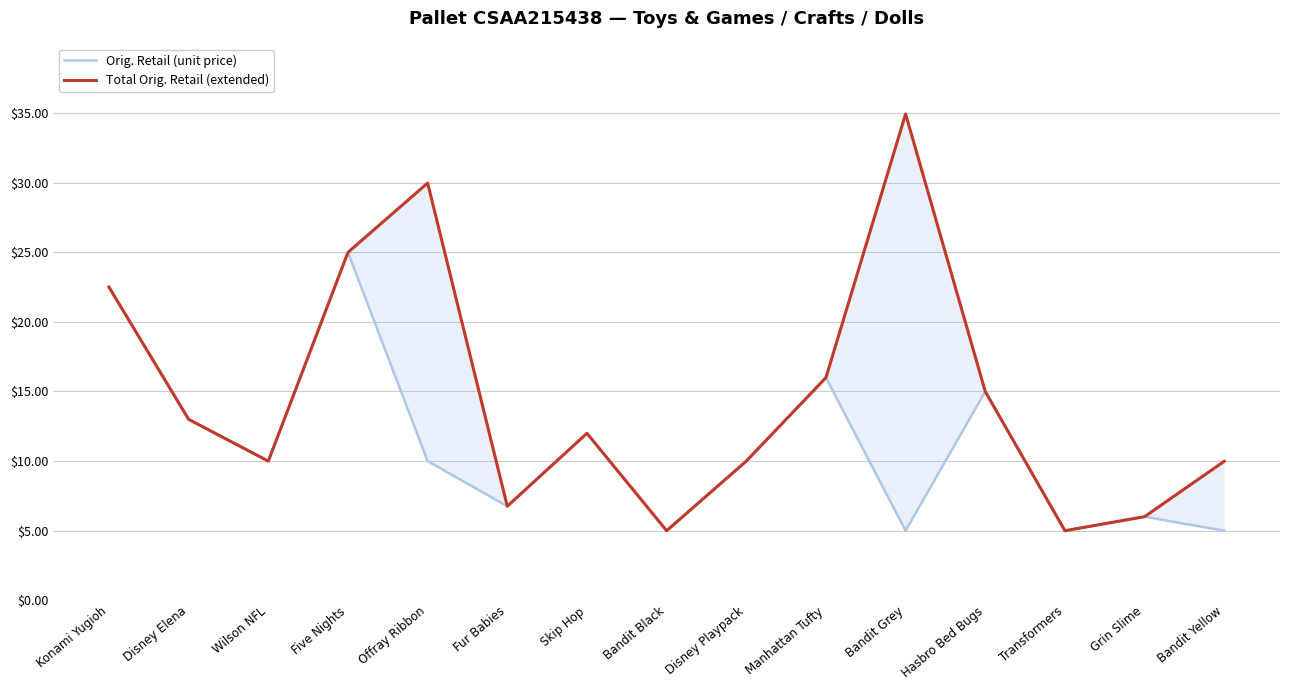

What is the sum of all Total Orig. Retail (extended) values?

221.0